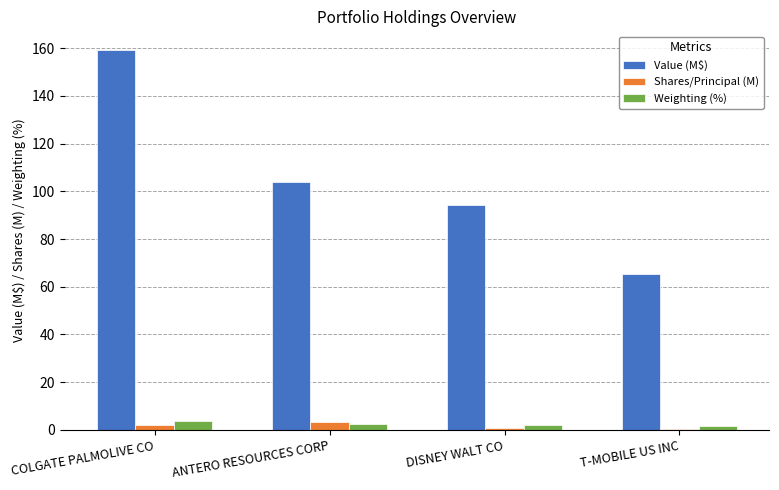

At which label is Value (M$) closest to 112?

ANTERO RESOURCES CORP